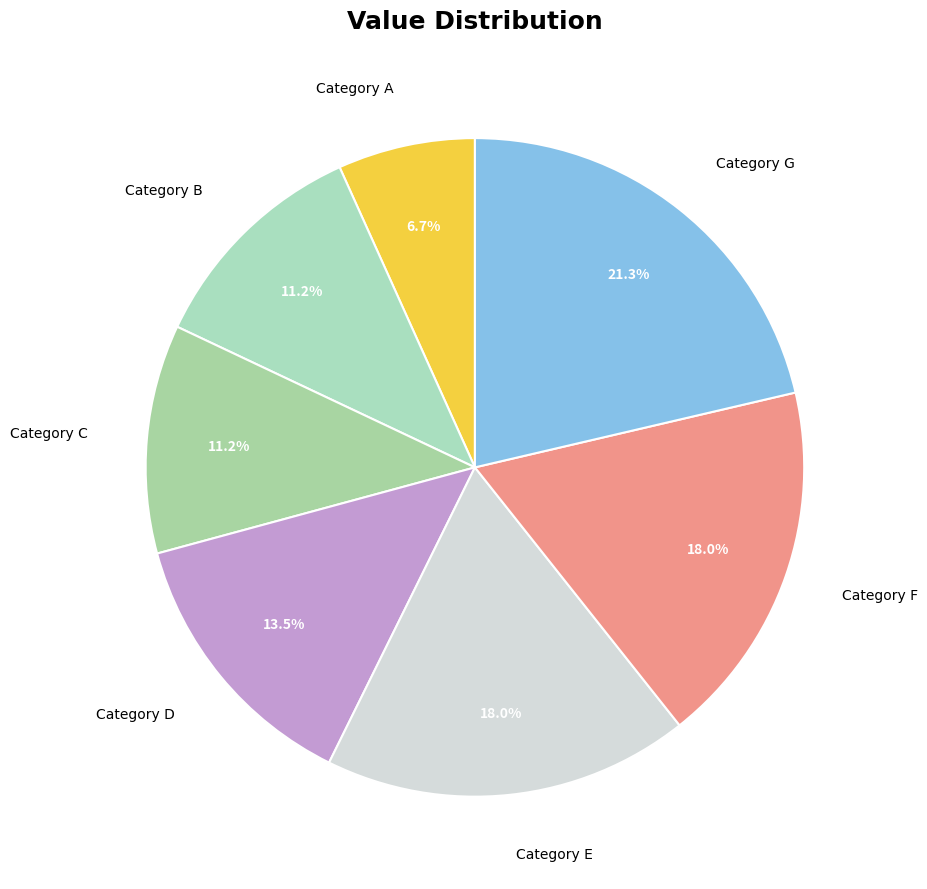

What portion of the pie excludes Category G?

78.7%